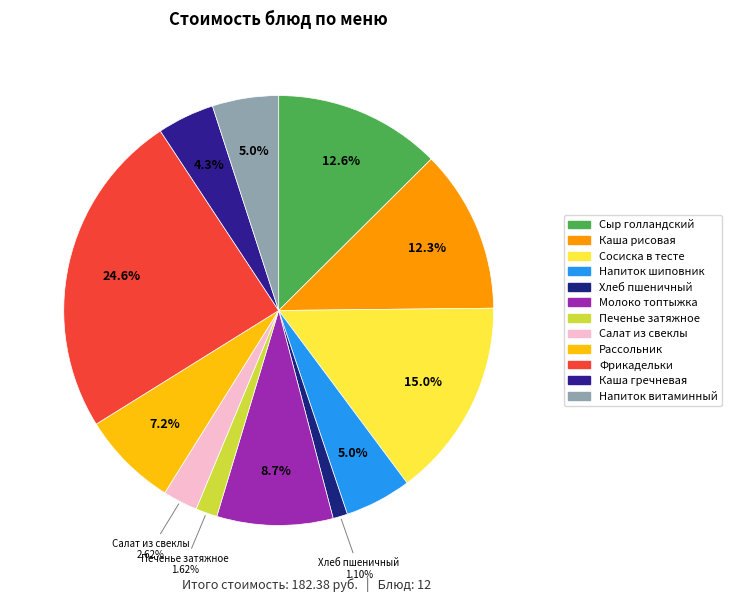

How many slices are in this pie chart?

12